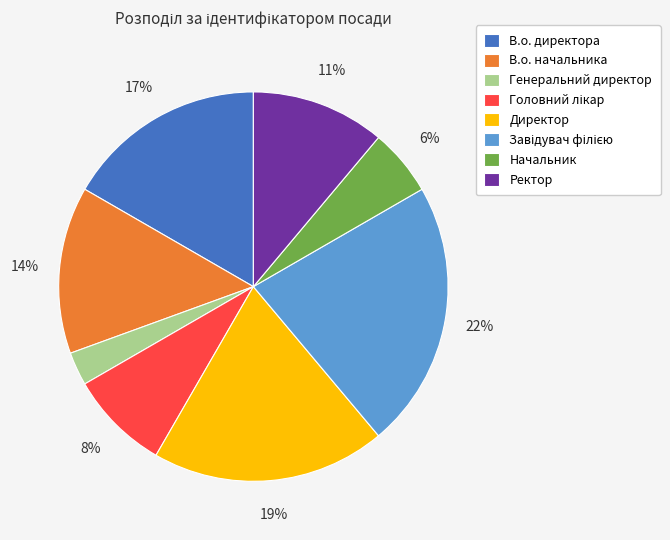

Count the number of slices in the pie.

8